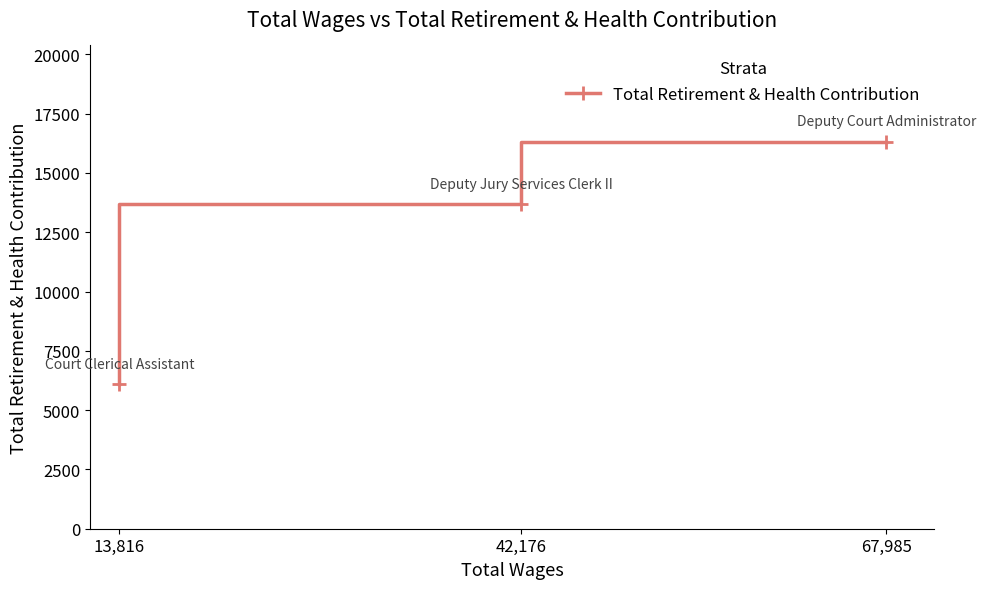

What is the difference between the values at 67,985 and 42,176?

2617